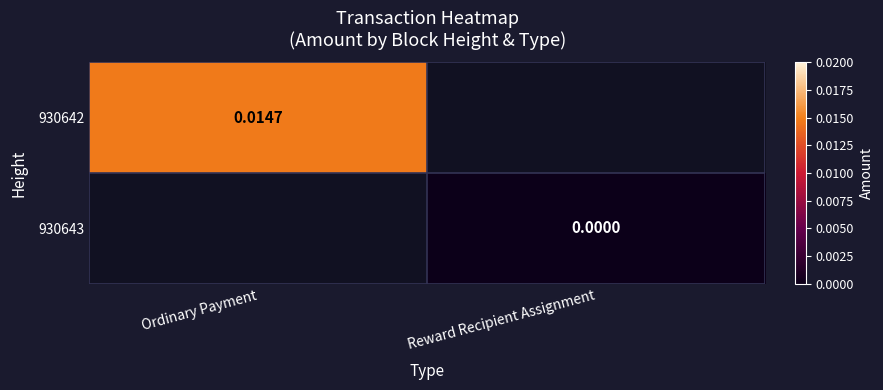

Is the value of 930643 at Ordinary Payment greater than the value of 930642 at Reward Recipient Assignment?

No